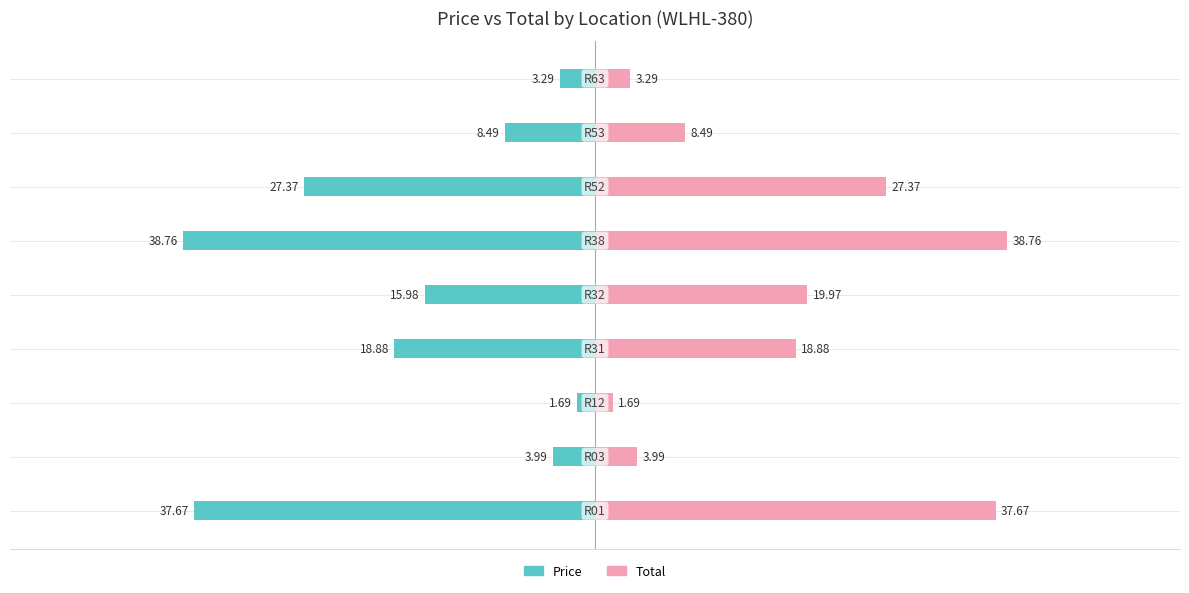

Reading right to left, list all the values displayed in this chart.

Price: -3.3	-8.5	-27.4	-38.8	-16.0	-18.9	-1.7	-4.0	-37.7
Total: 3.3	8.5	27.4	38.8	20.0	18.9	1.7	4.0	37.7